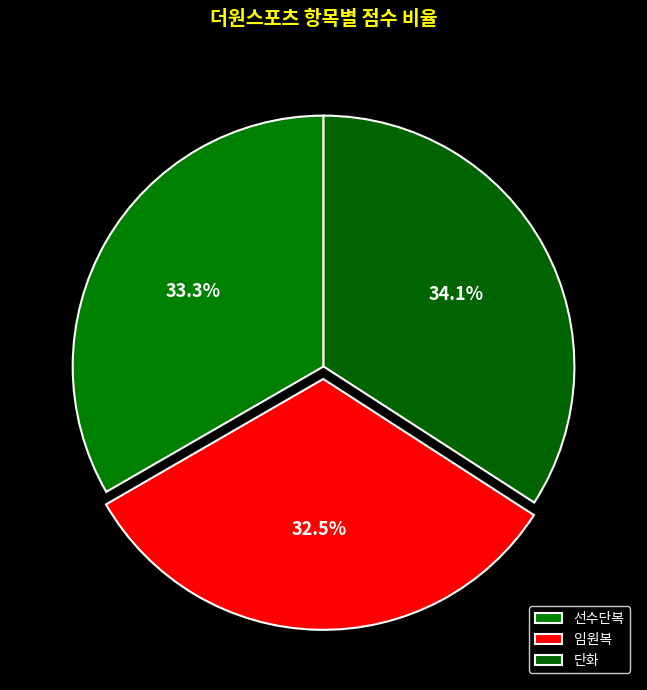

To the nearest percent, what percentage of the pie is 단화?

34%